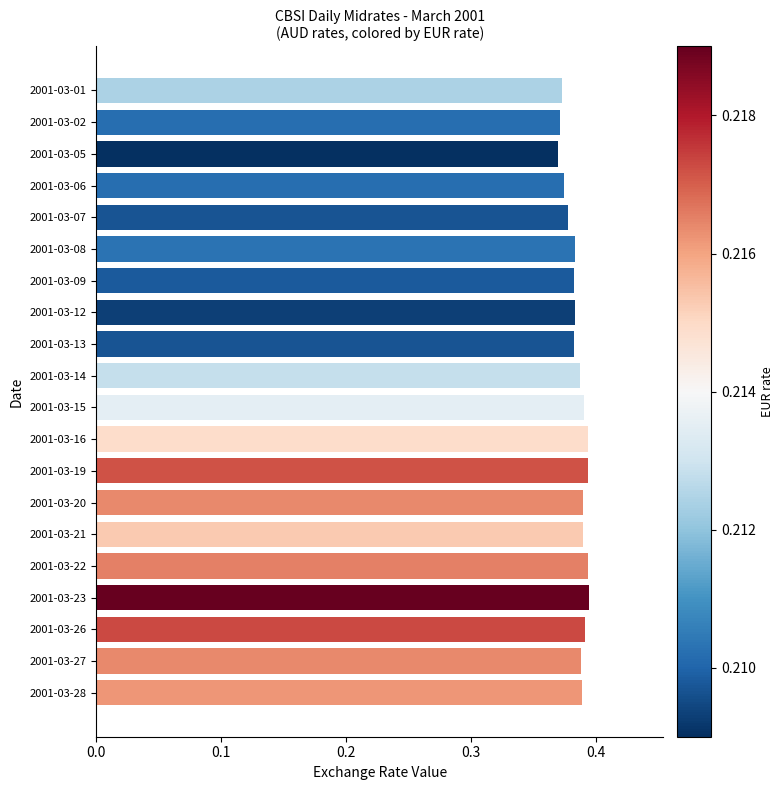

What is the sum of all values?

7.7